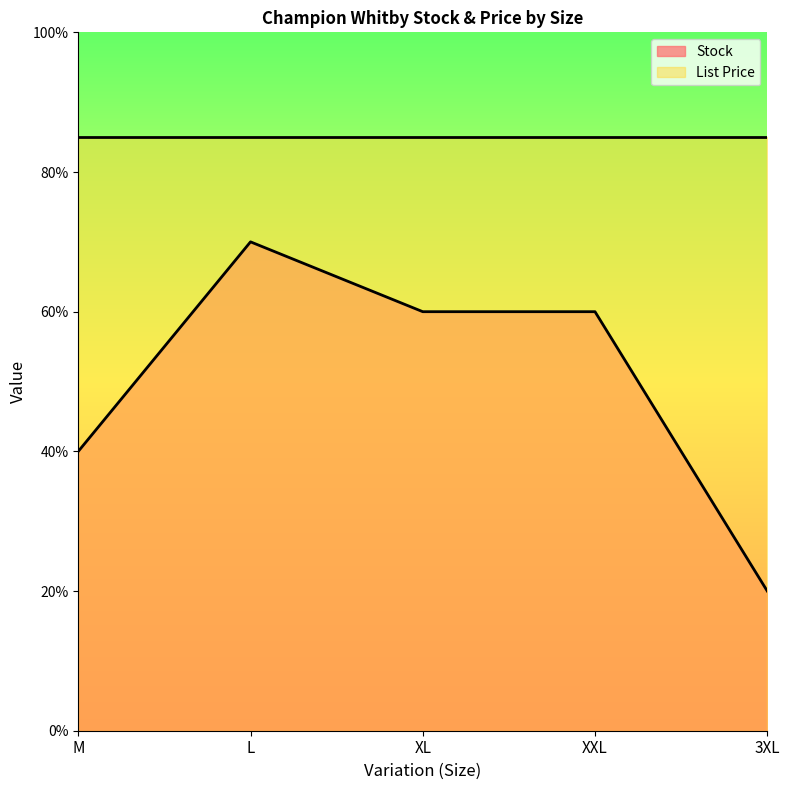

What are all the series names shown in the legend?

Stock, List Price